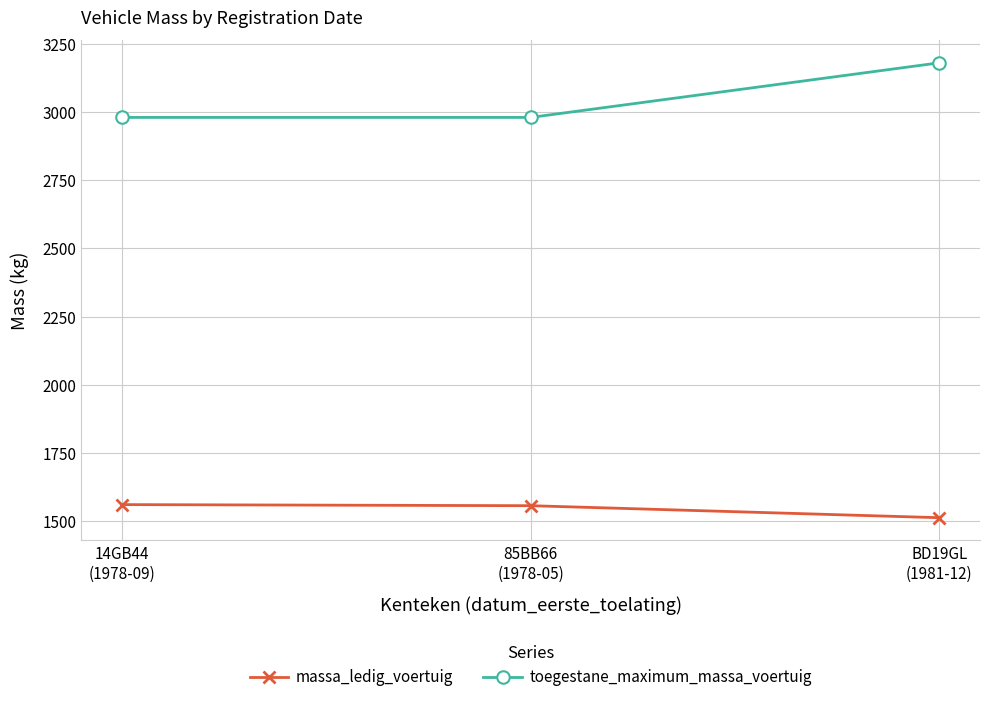

At which category is the sum across all series the highest?

BD19GL
(1981-12)